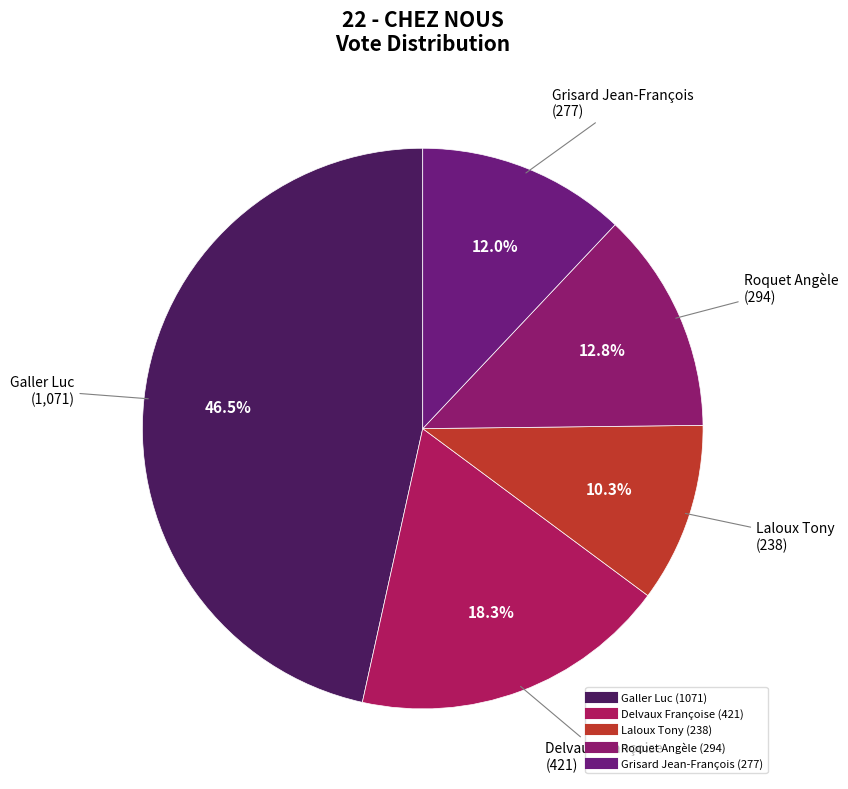

How much of the chart is everything except Delvaux Françoise?

81.7%